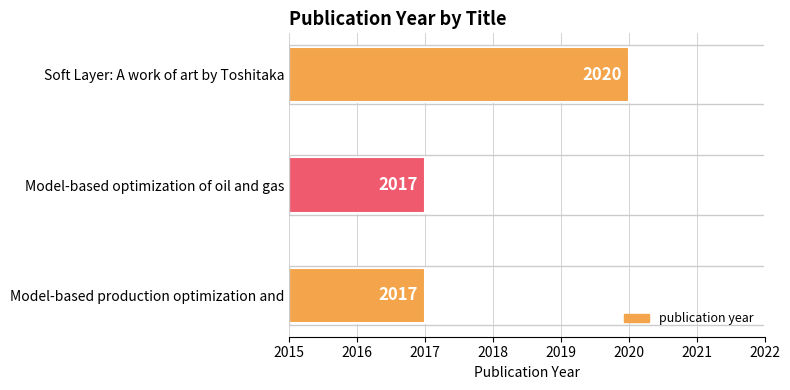

What is the smallest value displayed?

2017